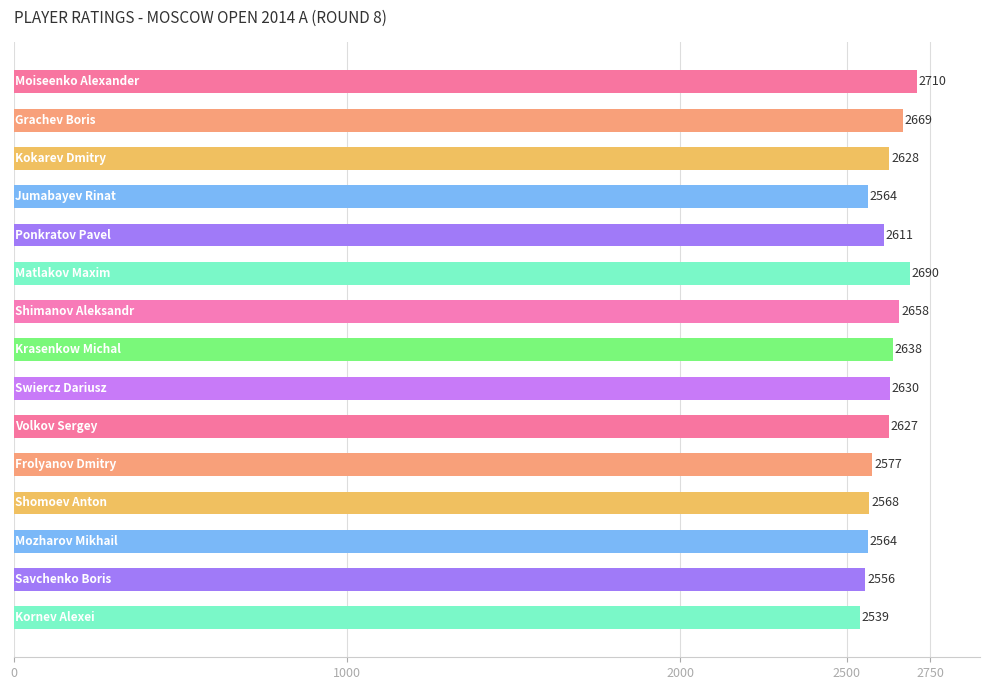

Reading bottom to top, list all the values displayed in this chart.

2539	2556	2564	2568	2577	2627	2630	2638	2658	2690	2611	2564	2628	2669	2710